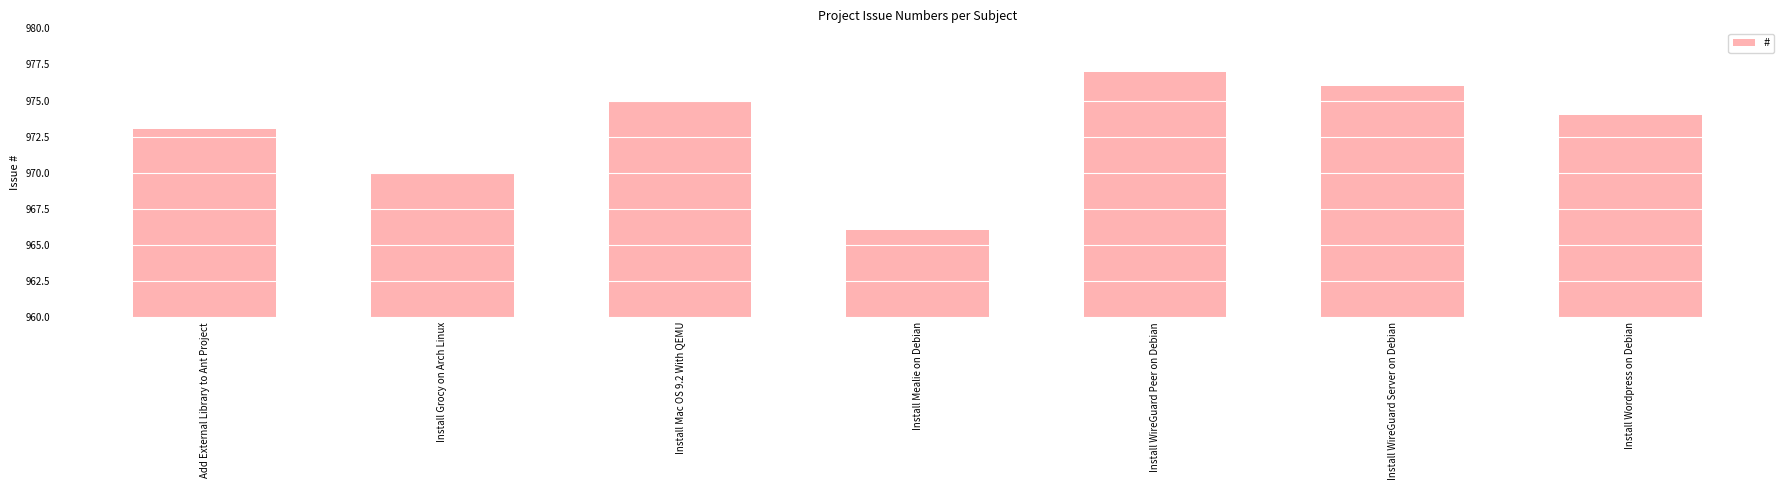

Reading right to left, list all the values displayed in this chart.

974	976	977	966	975	970	973